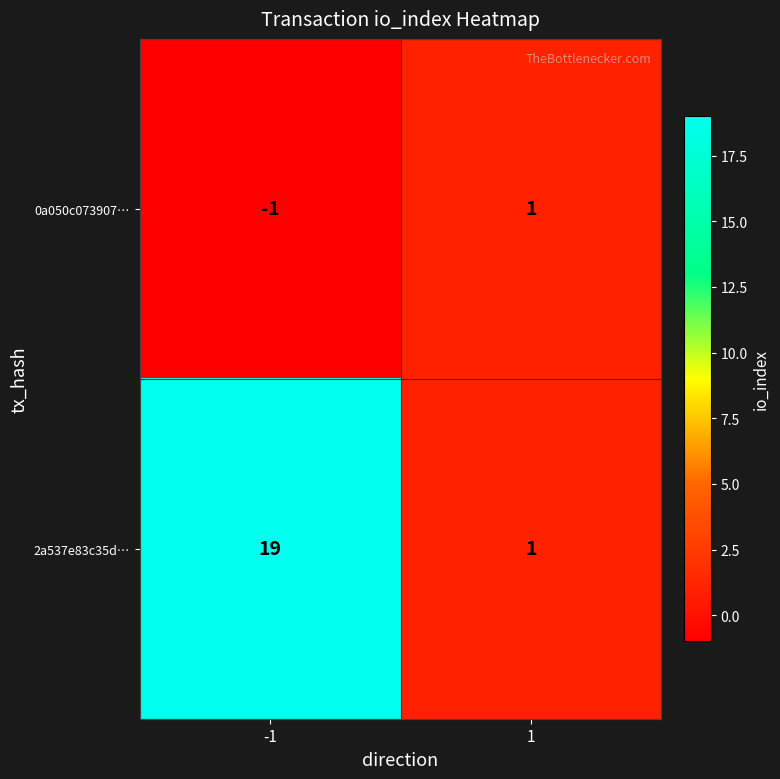

The 2a537e83c35d… series shows 26 at -1. True or false?

False